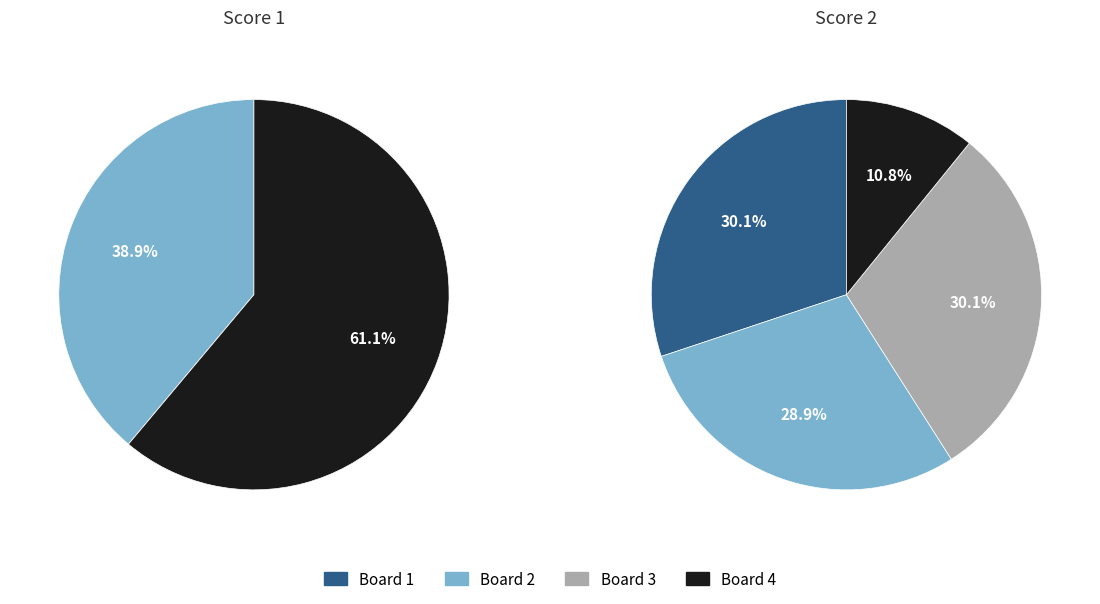

What percentage do Board 4 and Board 1 together represent?

61.1%